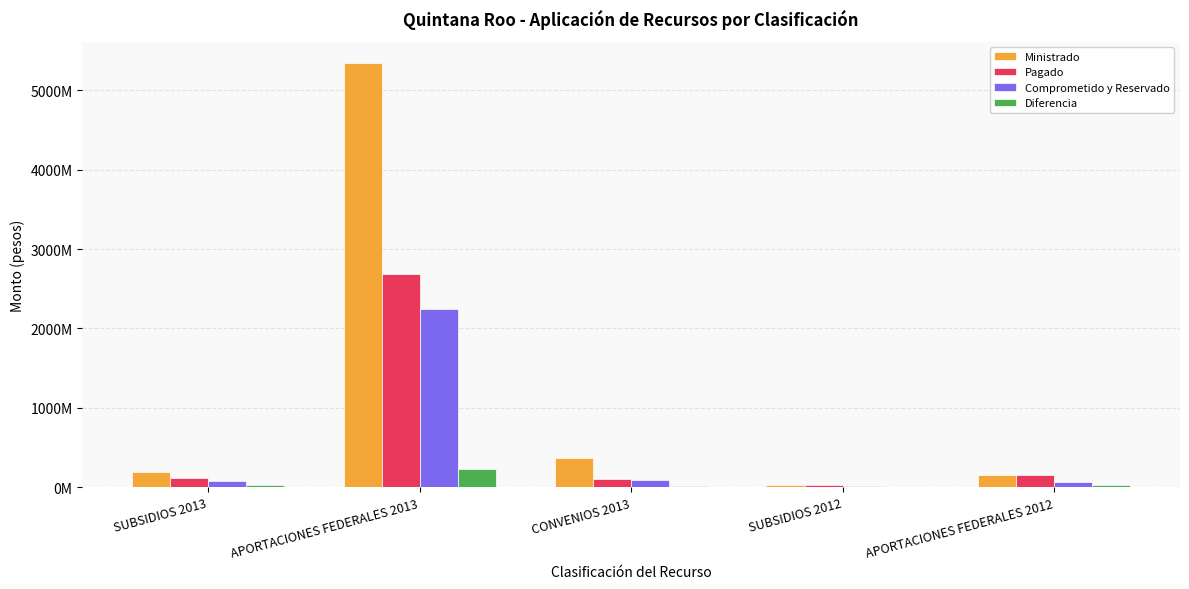

Are the bars grouped side by side (vs. stacked)?

Yes